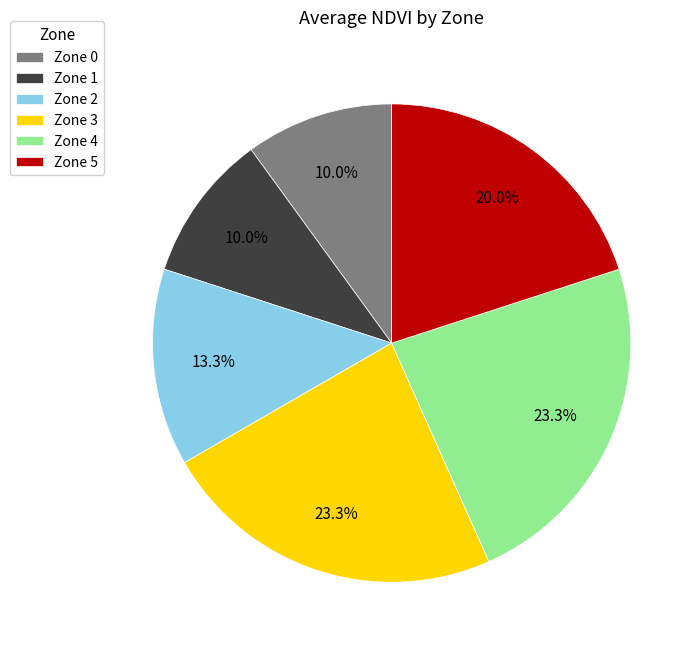

Is it true that Zone 2 is 20% of the pie?

False